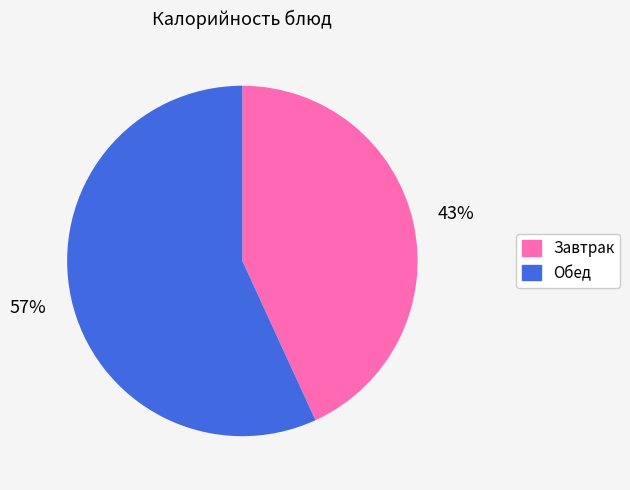

Which category has the biggest portion of the pie?

Обед